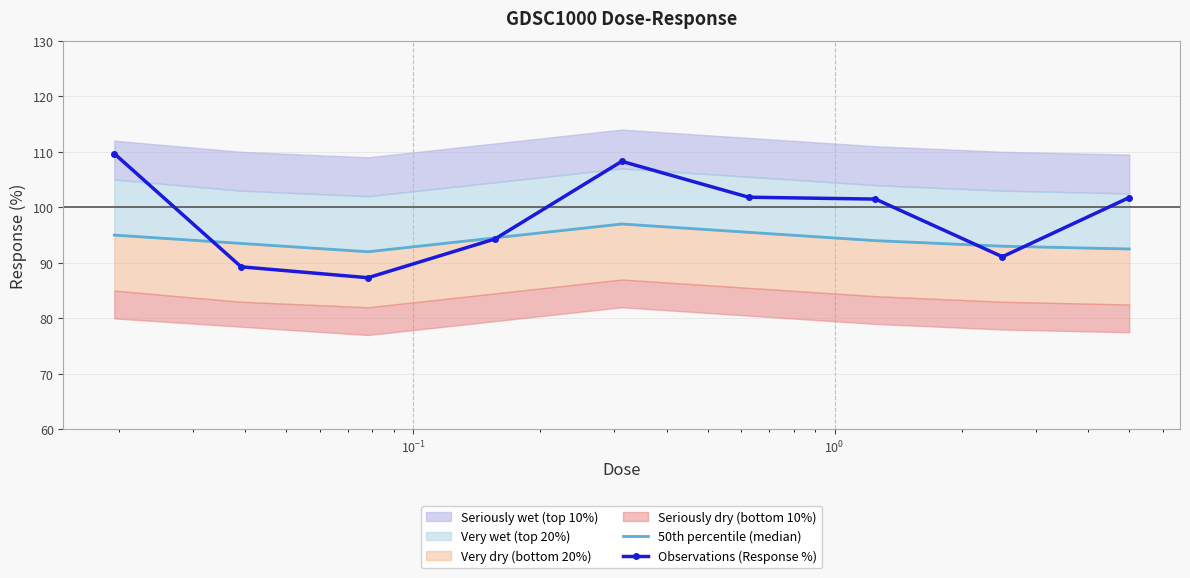

What is the lowest value of the Observations (Response %) series?

87.3